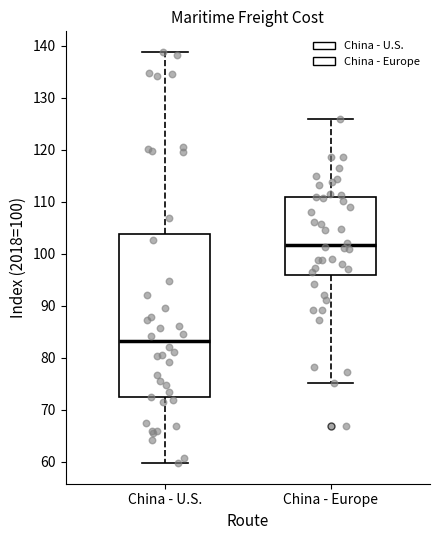

Reading left to right, transcribe this box plot: for each box, give where its median line is, the range the box spans, and where its two whiskers end, as read against the y-axis. The values are not printed on the chart, so give them approximately, as read against the axis.

China - U.S.: median 83, box 72 to 104, whiskers 60 to 139
China - Europe: median 102, box 96 to 111, whiskers 75 to 126